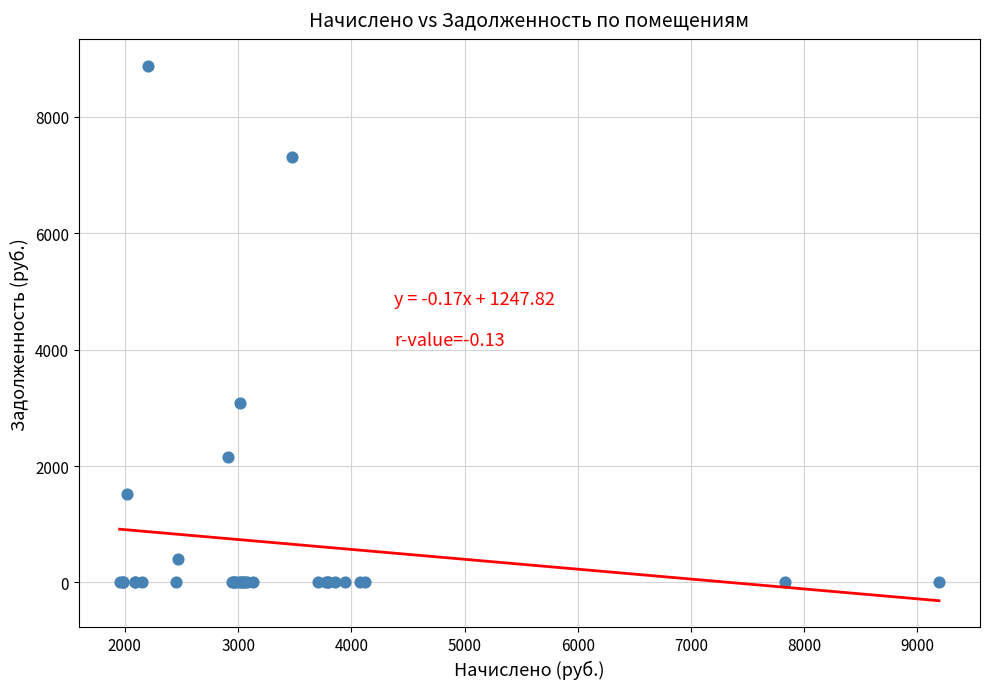

What Y value in the scatter plot is closest to 4441?

3085.2